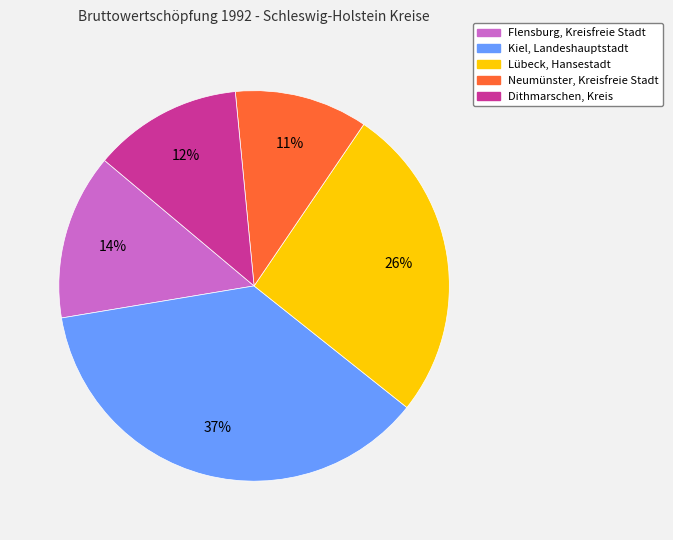

Count the number of slices in the pie.

5